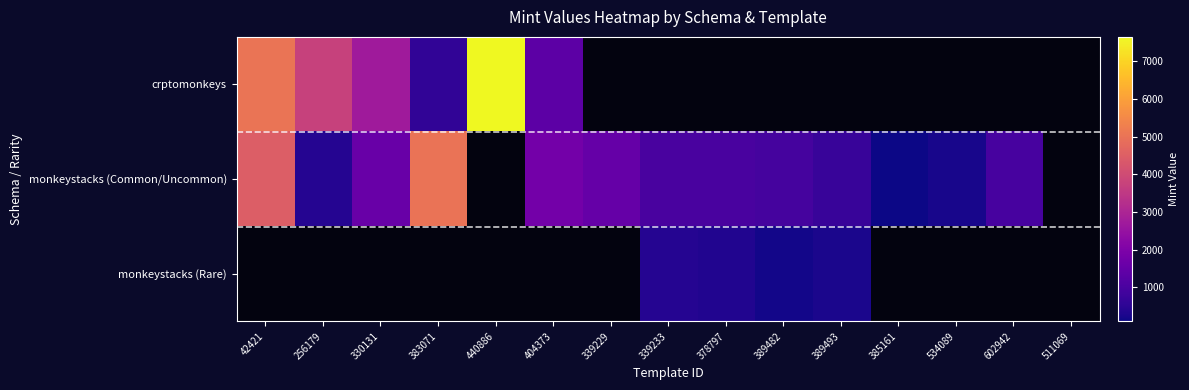

What is the difference between the monkeystacks (Common/Uncommon) values at 42421 and 383071?

539.0